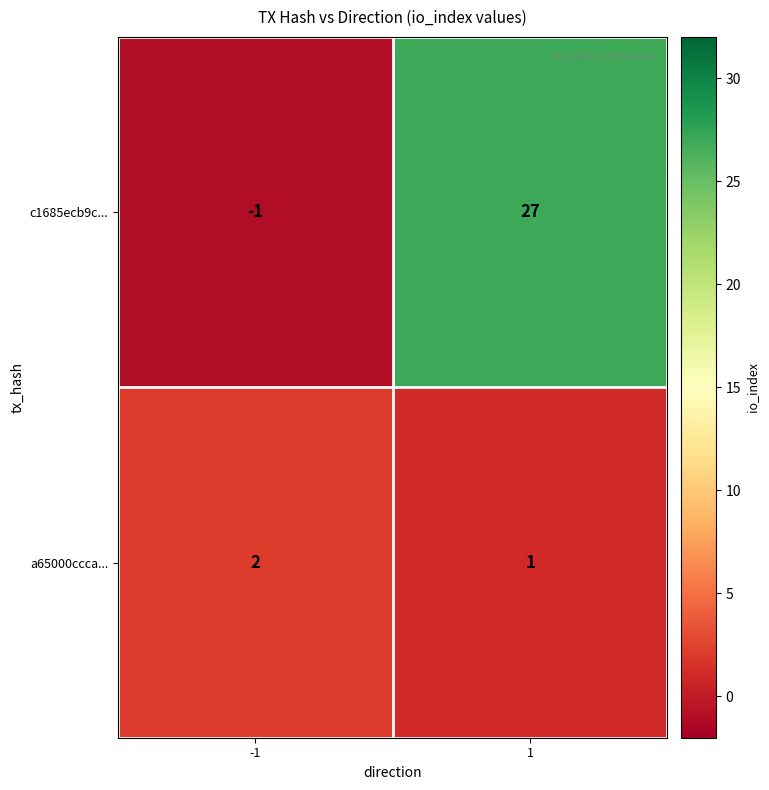

At 1, list the series in order from smallest to largest.

a65000ccca..., c1685ecb9c...